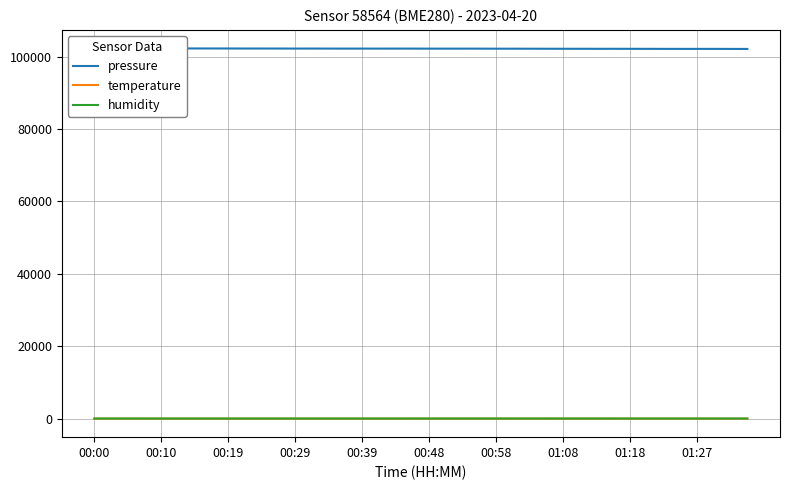

How many interior local peaks does the temperature series have?

2